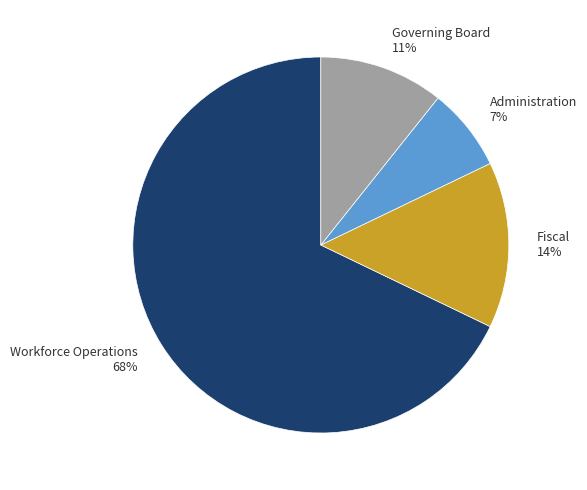

What percentage is the Governing Board slice, to the nearest percent?

11%